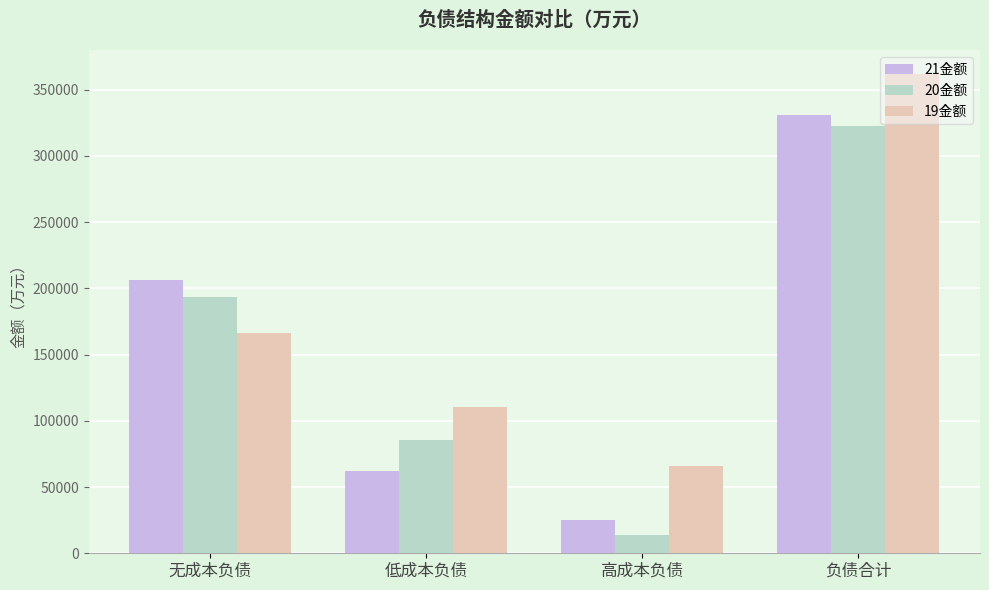

The 21金额 series shows 25230.0 at 高成本负债. True or false?

True